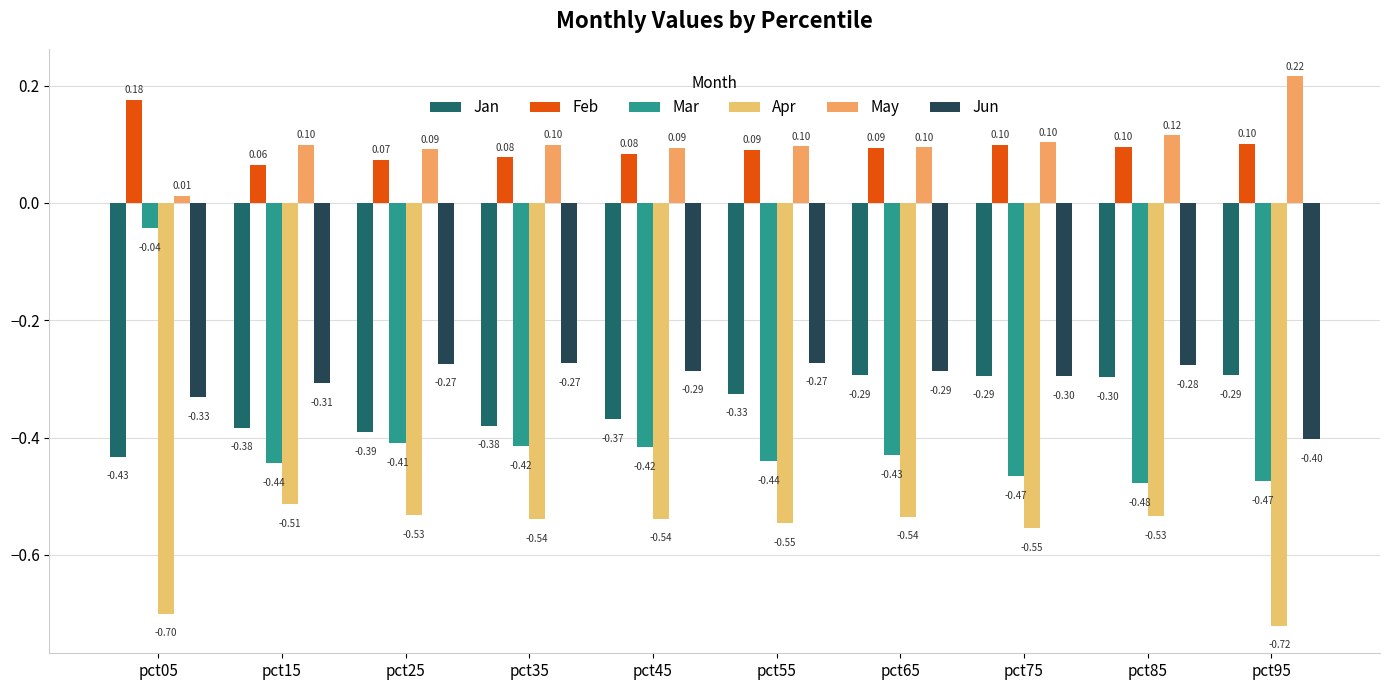

How many data points does each series have?

10